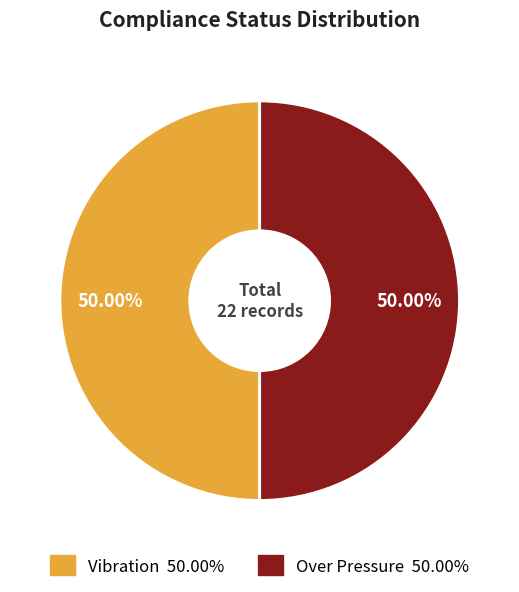

How many segments does this pie chart have?

2